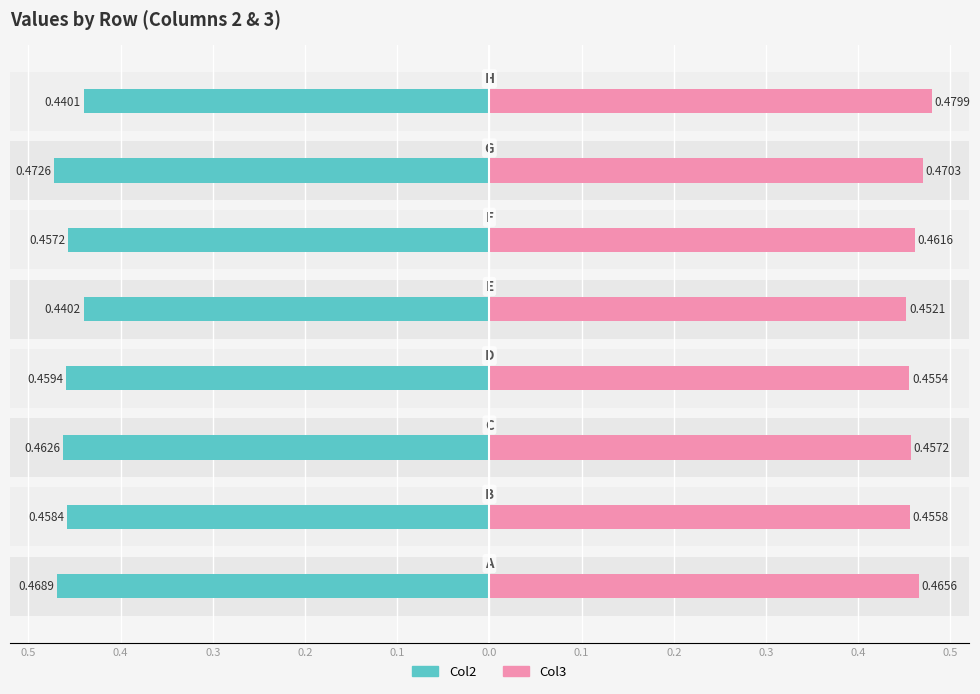

Reading right to left, transcribe all the data shown in this chart.

Col2: -0.4	-0.5	-0.5	-0.4	-0.5	-0.5	-0.5	-0.5
Col3: 0.5	0.5	0.5	0.5	0.5	0.5	0.5	0.5